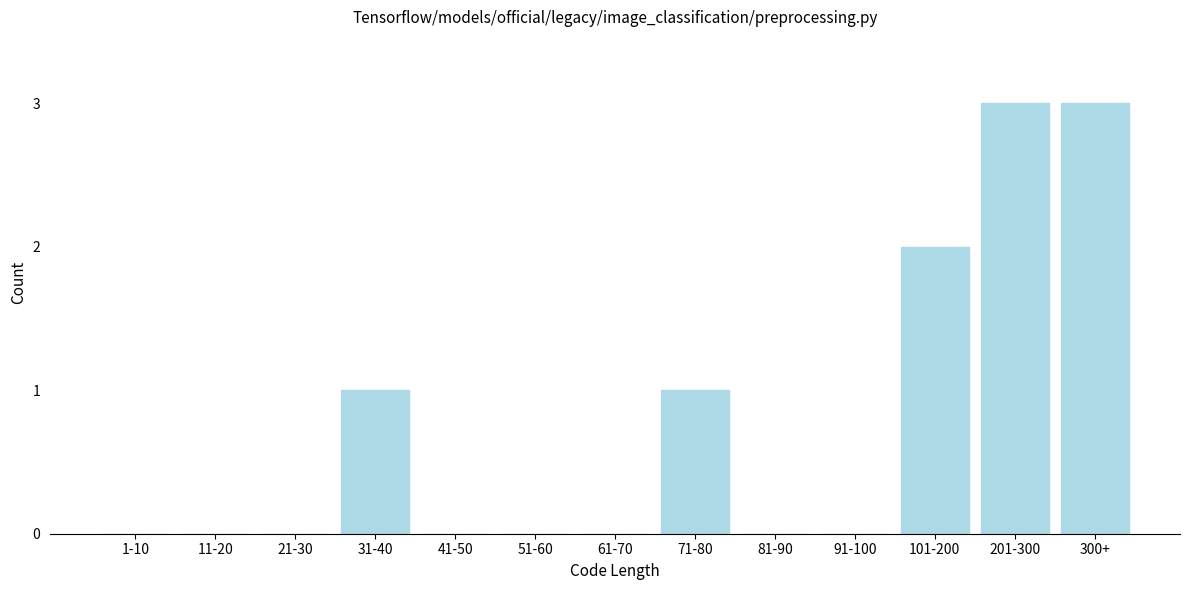

Reading left to right, list all the values displayed in this chart.

1-10=0	11-20=0	21-30=0	31-40=1	41-50=0	51-60=0	61-70=0	71-80=1	81-90=0	91-100=0	101-200=2	201-300=3	300+=3